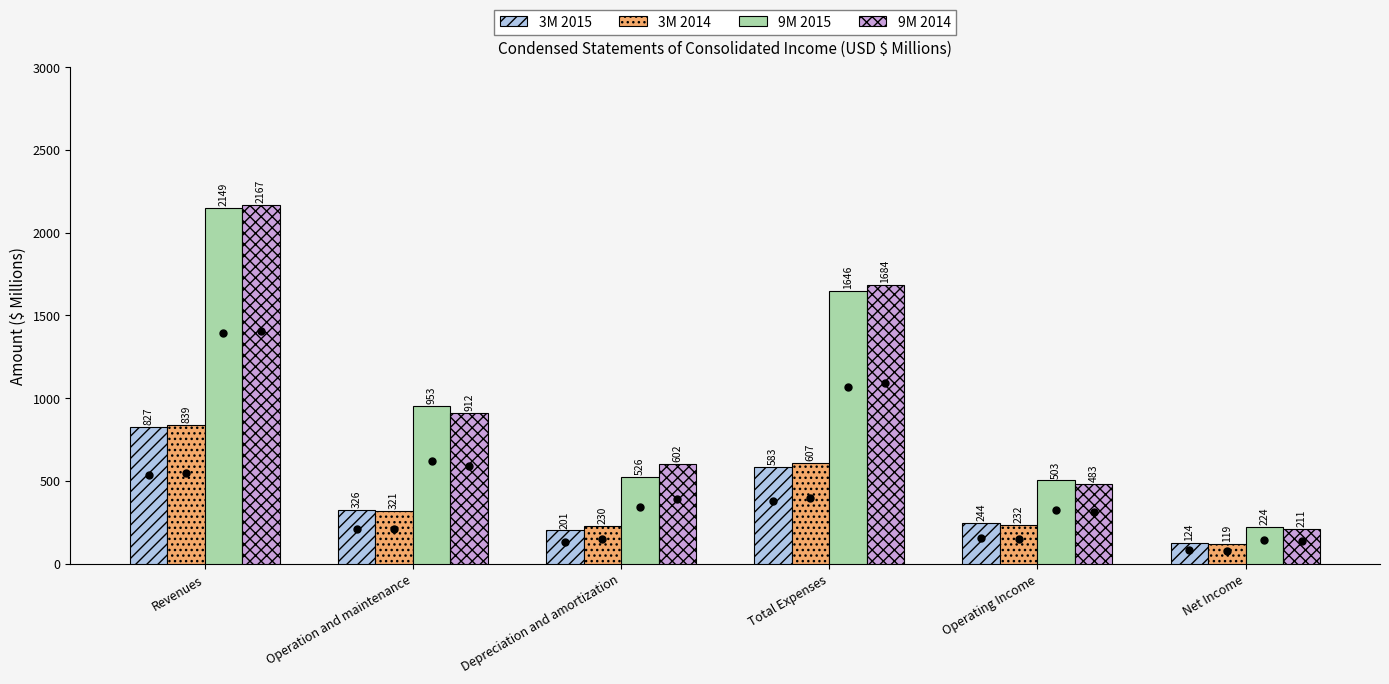

How many distinct data groups are displayed?

4